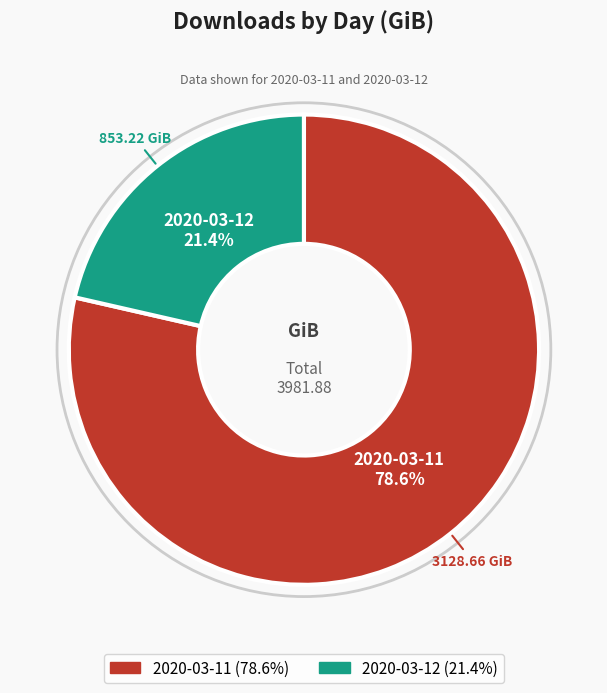

Approximately how many times larger is the value at 2020-03-11 compared to 2020-03-12?

3.7